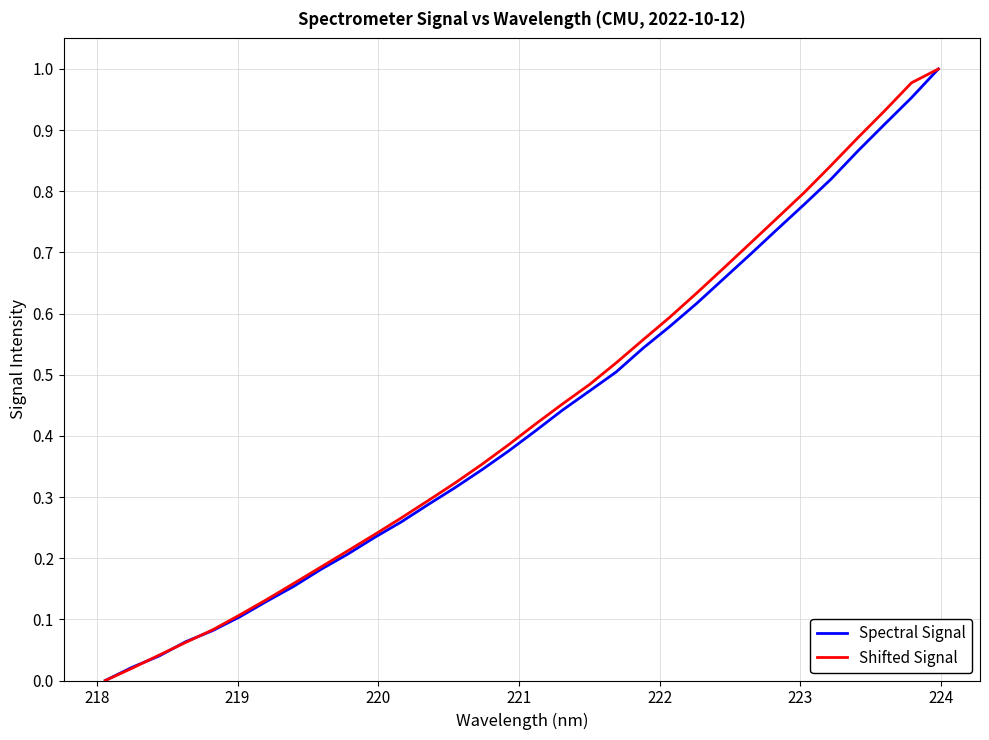

How many positive values does the Shifted Signal series have?

31